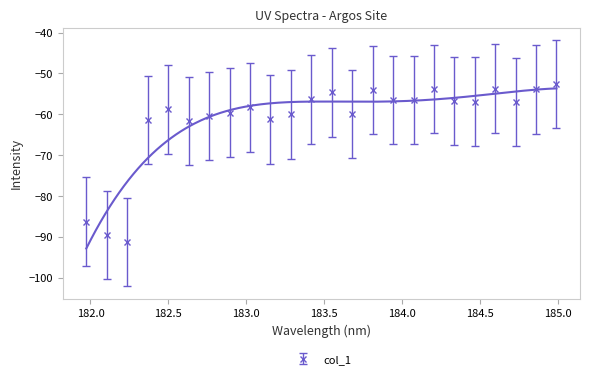

What is the smallest value displayed?

-91.3